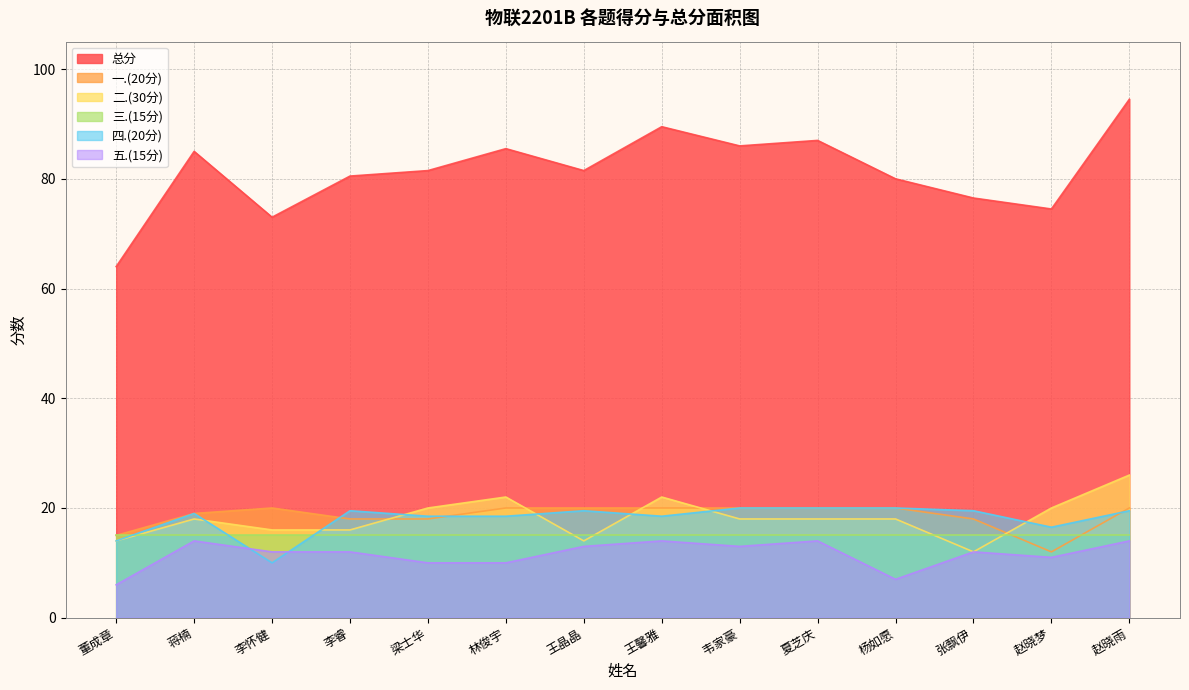

What are all the series names shown in the legend?

总分, 一.(20分), 二.(30分), 三.(15分), 四.(20分), 五.(15分)